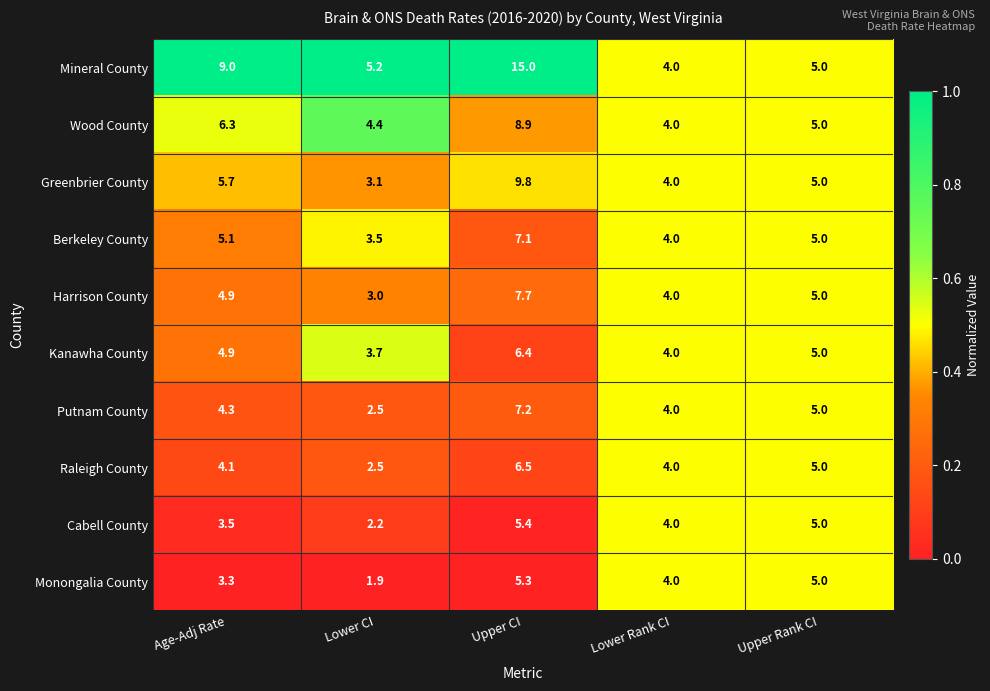

How many series are shown in this chart?

10